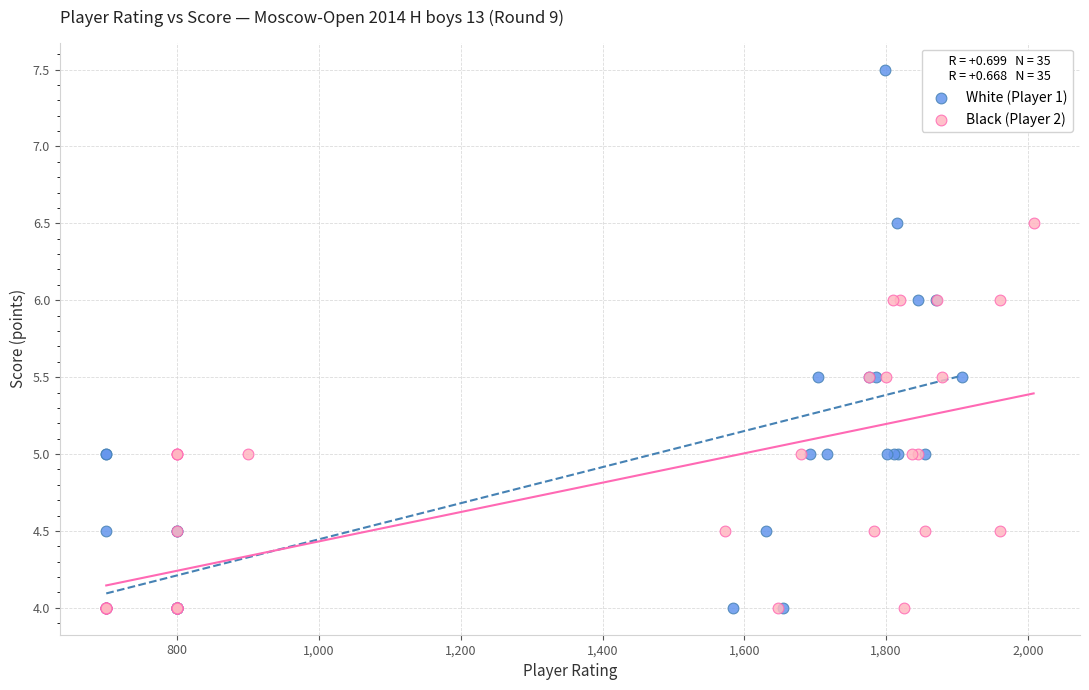

Which series has the largest Y range (max minus min)?

White (Player 1)